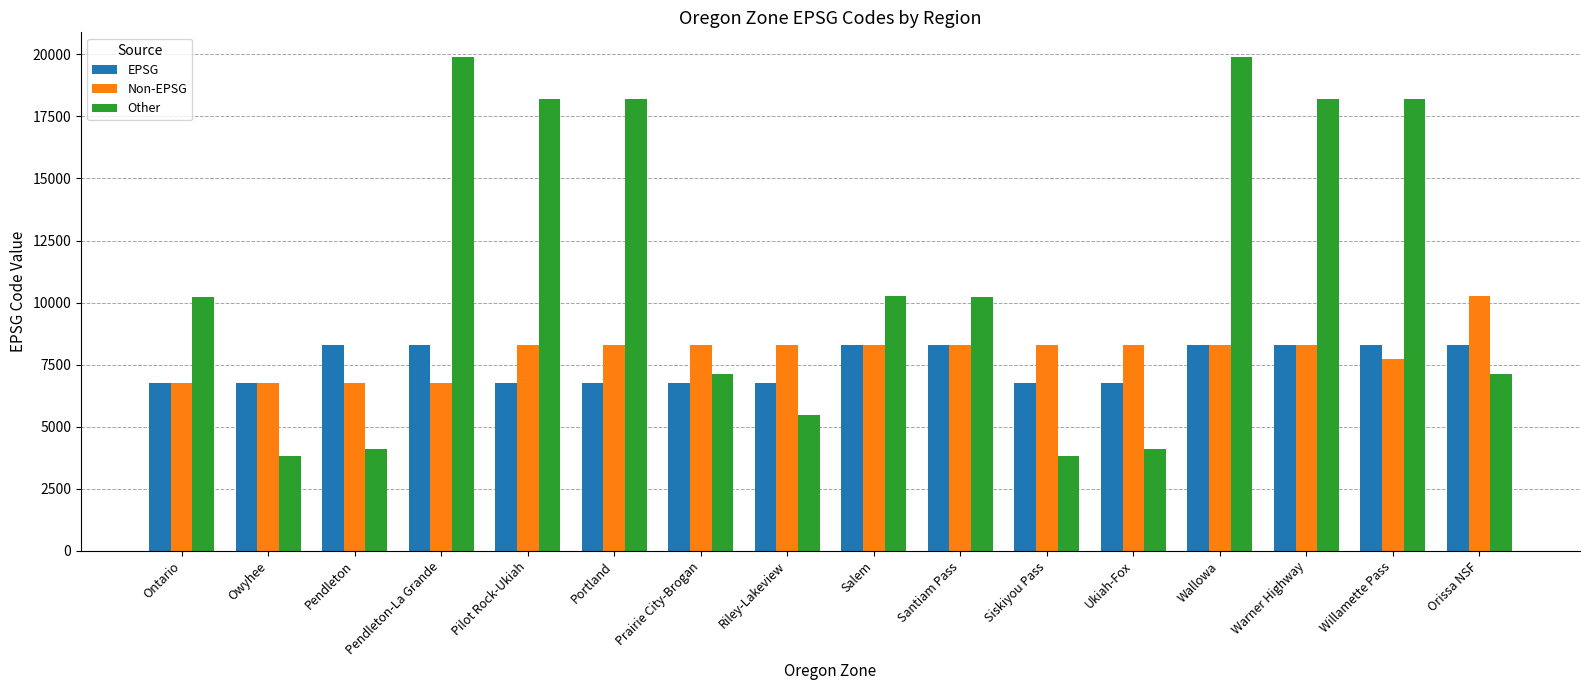

What is the highest value of the Other series?

19891